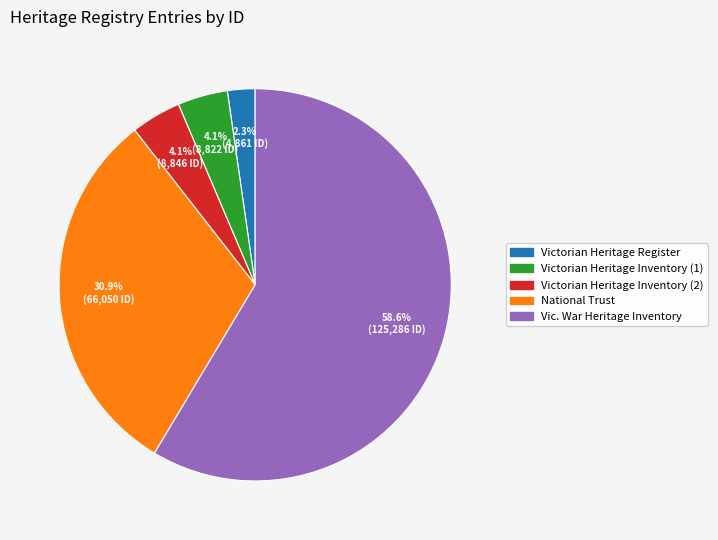

How many segments does this pie chart have?

5